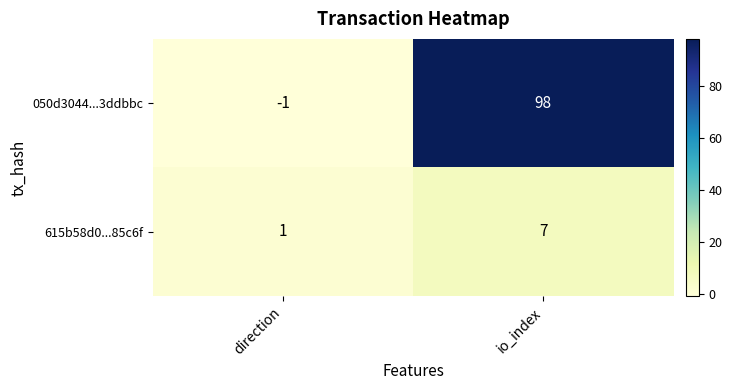

Rank the series at io_index from lowest to highest value.

615b58d0...85c6f, 050d3044...3ddbbc